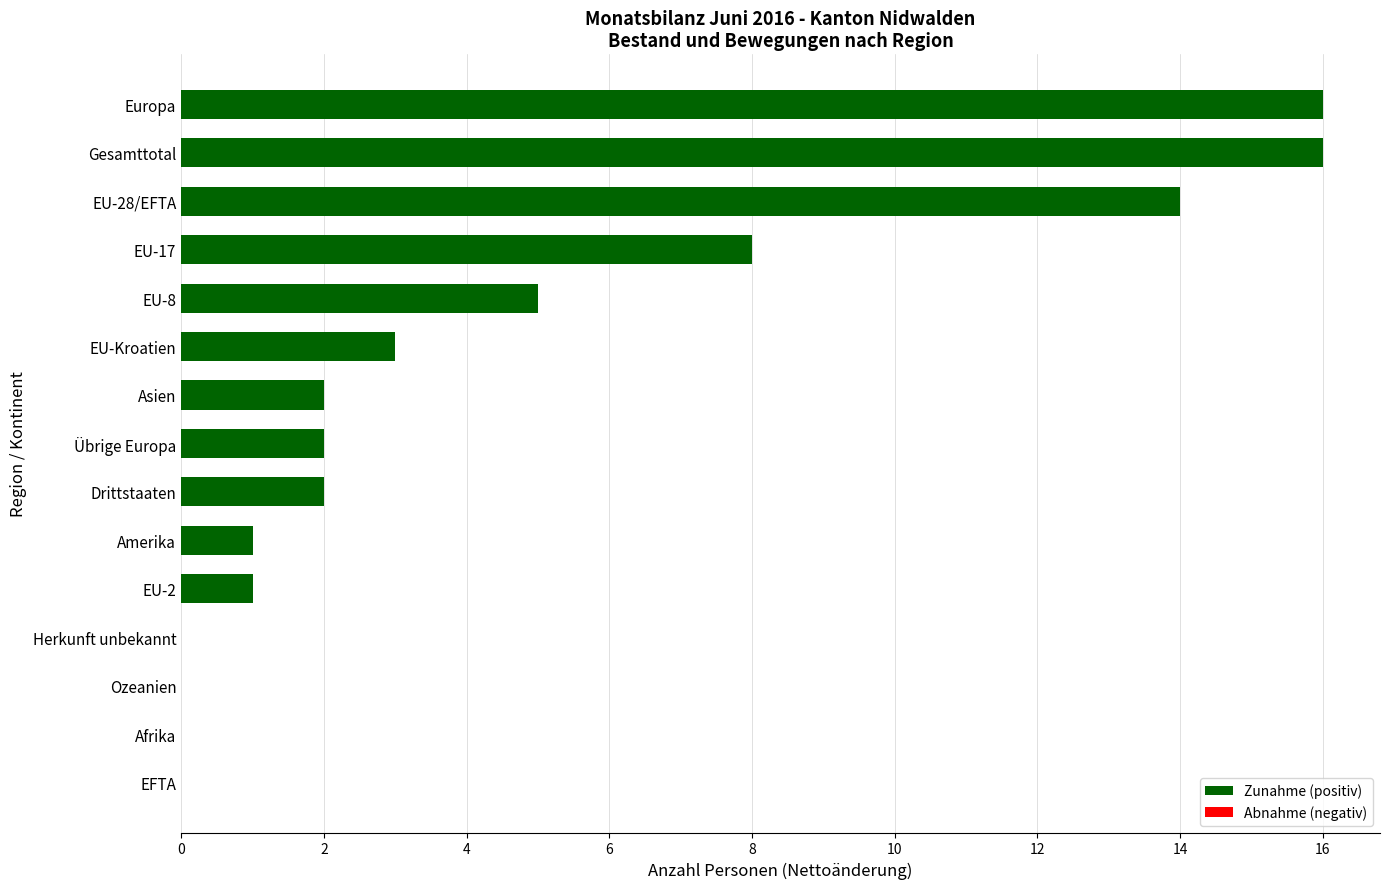

Where is the data nearest to the value 8?

EU-17